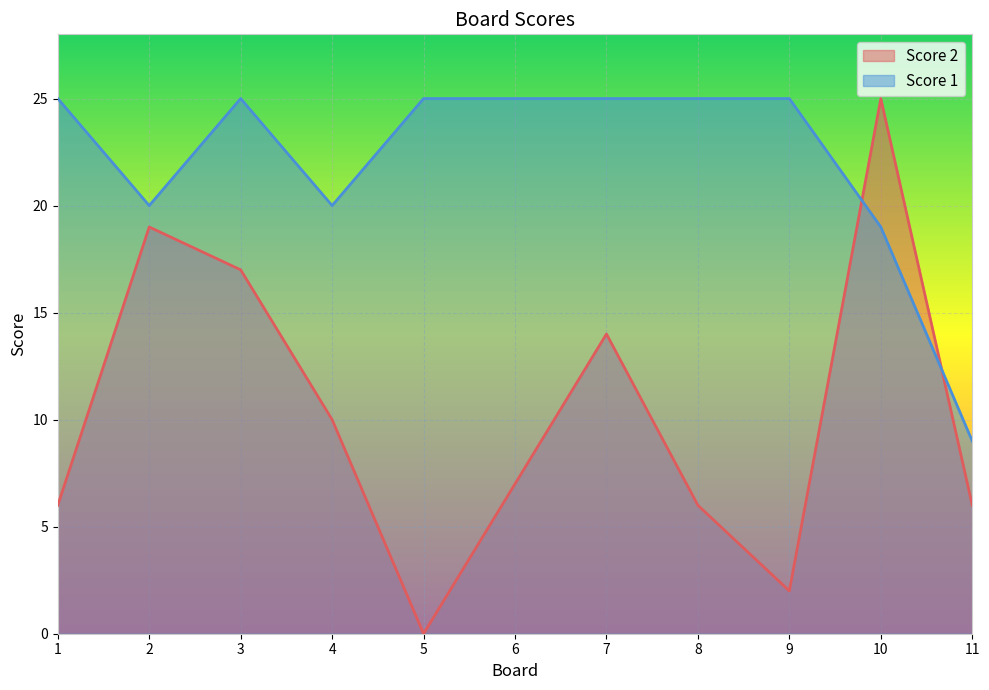

The value of Score 1 at 8 is 17. True or false?

False